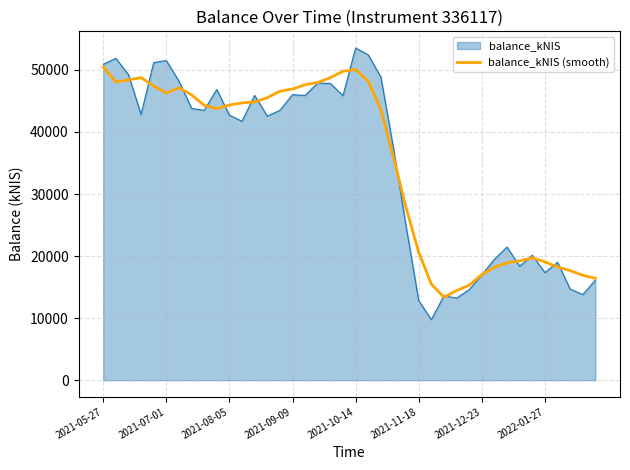

List the series in order of their peak value, lowest first.

balance_kNIS (smooth), balance_kNIS